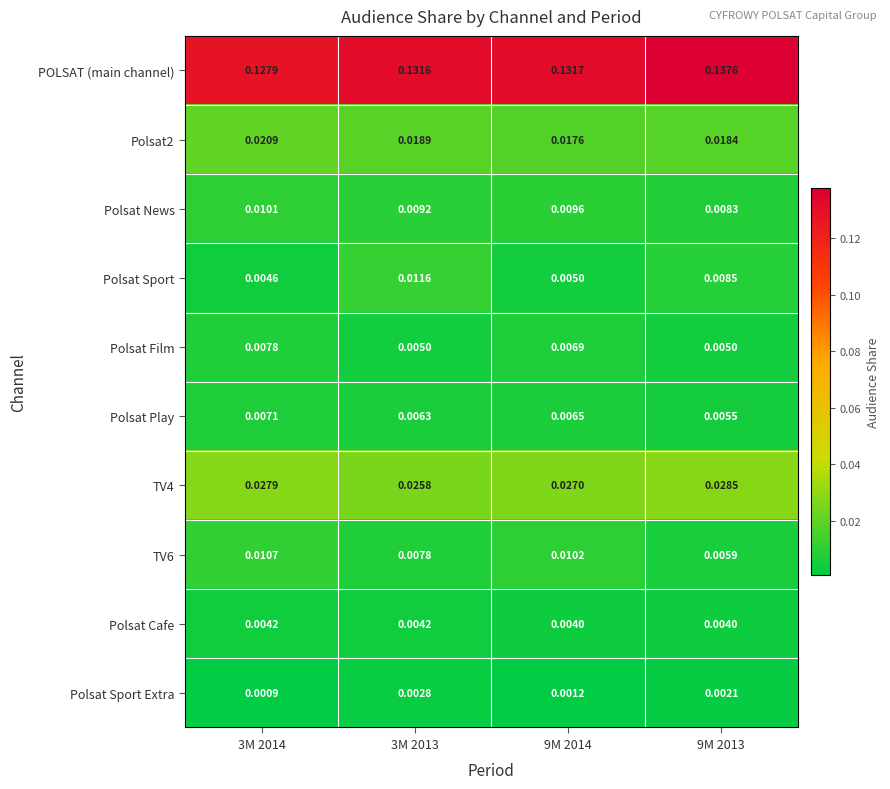

Which series changed the most between 3M 2013 and 9M 2014?

Polsat Sport